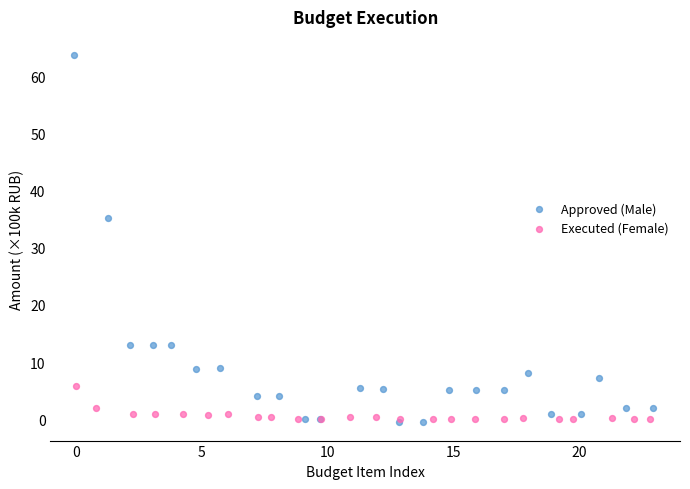

Which series has the largest Y range (max minus min)?

Approved (Male)